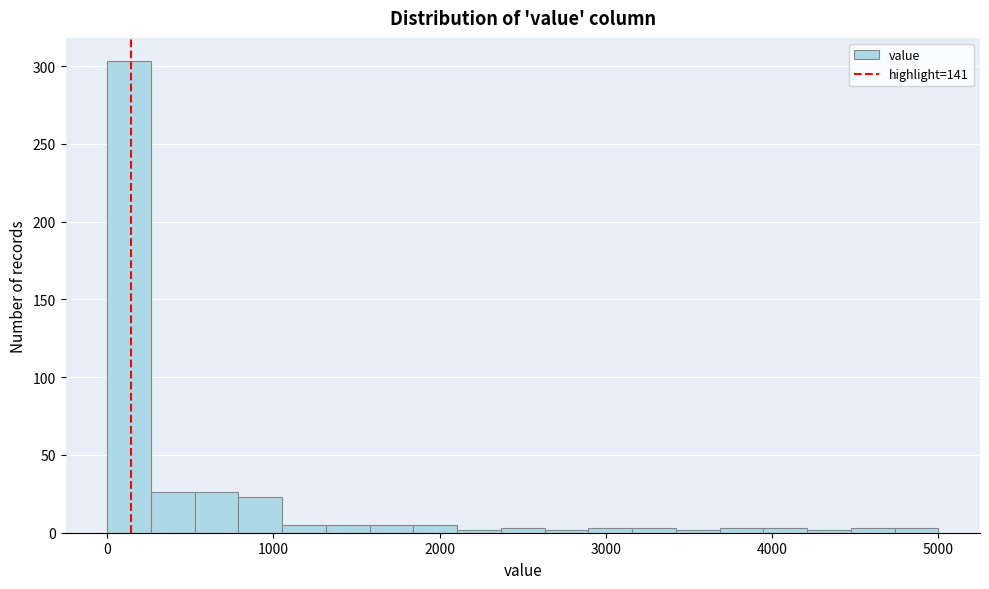

Read against the x-axis, roughly where is the centre of the tallest bar?

100